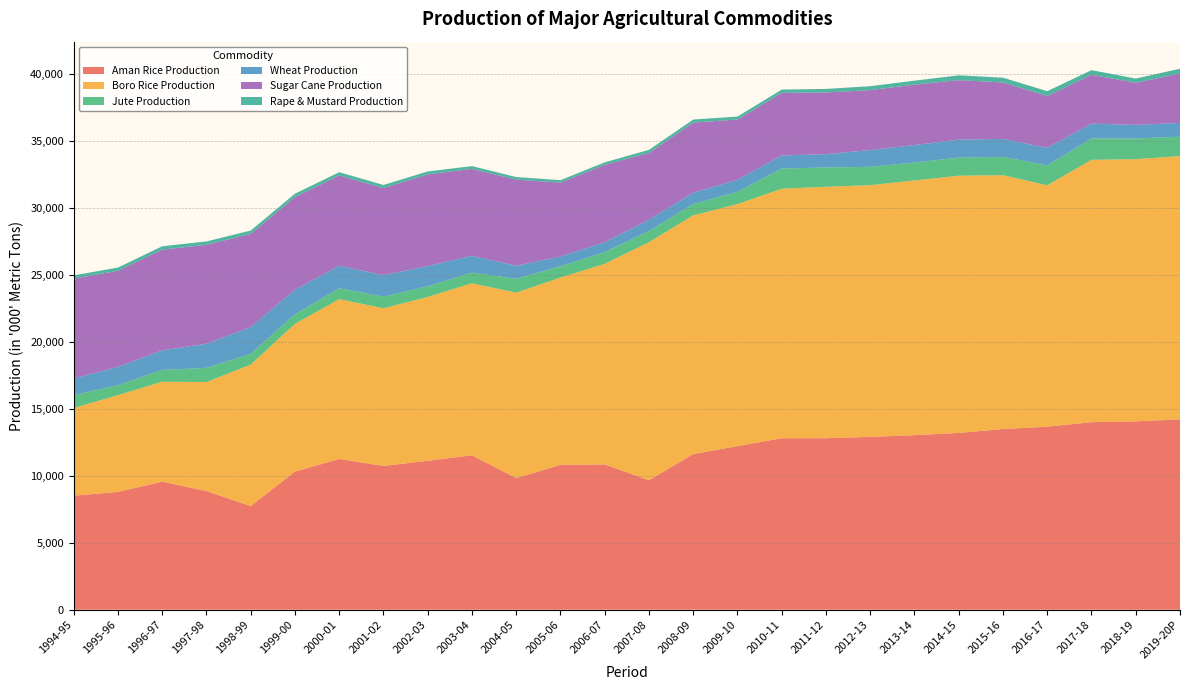

Reading left to right, transcribe all the data shown in this chart.

Aman Rice Production: 8509	8790	9552	8850	7736	10305	11249	10726	11115	11521	9820	10810	10841	9662	11613	12207	12792	12798	12897	13023	13190	13483	13656	13993	14055	14203
Boro Rice Production: 6538	7221	7460	8137	10552	11027	11921	11766	12222	12837	13837	13975	14965	17762	17809	18059	18617	18759	18778	19007	19192	18938	18014	19576	19561	19645
Jute Production: 964	739	883	1057	812	711	821	859	800	794	1035	838	879	832	842	916	1511	1441	1370	1338	1350	1361	1484	1601	1544	1448
Wheat Production: 1245	1369	1454	1803	1988	1840	1673	1606	1507	1253	976	735	737	844	849	901	972	995	1255	1303	1348	1348	1311	1099	1017	1029
Sugar Cane Production: 7446	7165	7520	7379	6951	6910	6742	6502	6838	6484	6423	5511	5770	4984	5232	4491	4671	4603	4469	4508	4434	4207	3862	3639	3142	3683
Rape & Mustard Production: 245	246	249	254	253	249	238	233	218	211	191	183	189	228	228	222	246	262	294	296	359	362	363	352	312	358